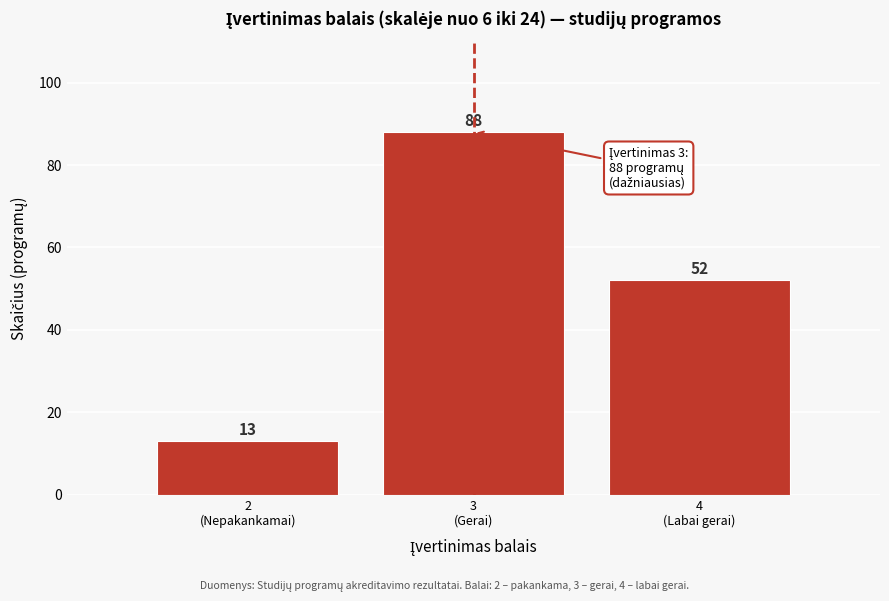

Reading right to left, extract all data points from this chart.

52	88	13